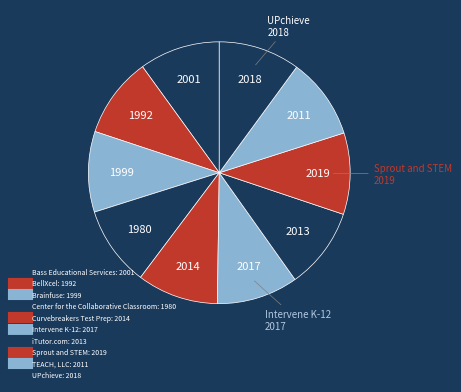

Rank the categories by value from highest to lowest.

Sprout and STEM, UPchieve, Intervene K-12, Curvebreakers Test Prep, iTutor.com, TEACH, LLC, Bass Educational Services, Brainfuse, BellXcel, Center for the Collaborative Classroom